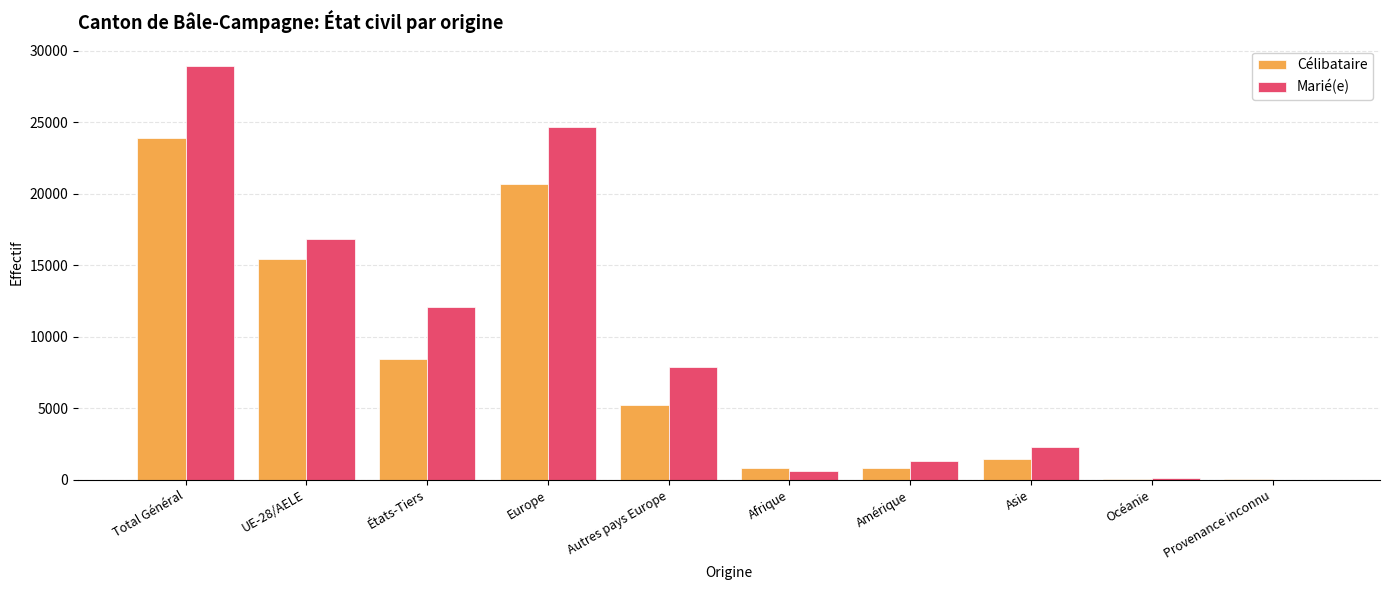

The Célibataire series shows 35363 at Total Général. True or false?

False